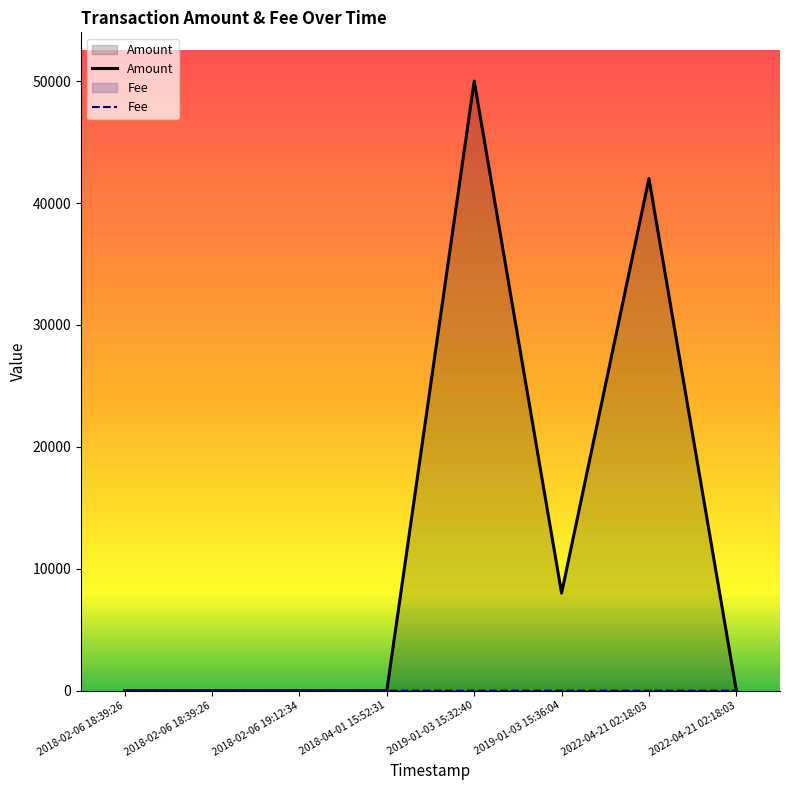

Rank the series by their maximum value, from highest to lowest.

Amount, Fee